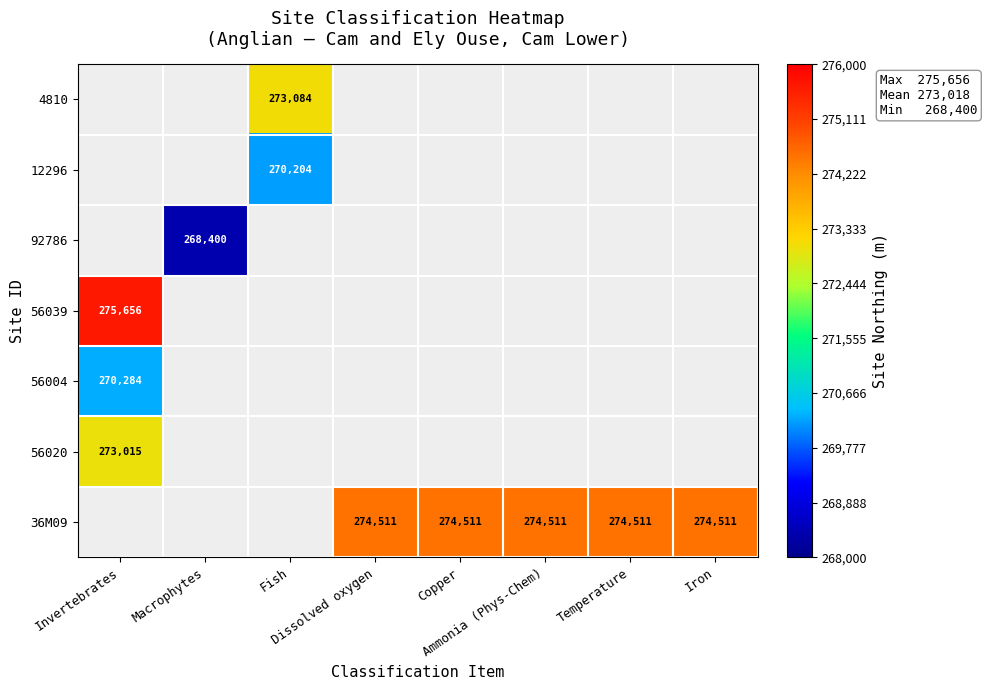

Rank the series at Temperature from highest to lowest value.

4810, 12296, 92786, 56039, 56004, 56020, 36M09